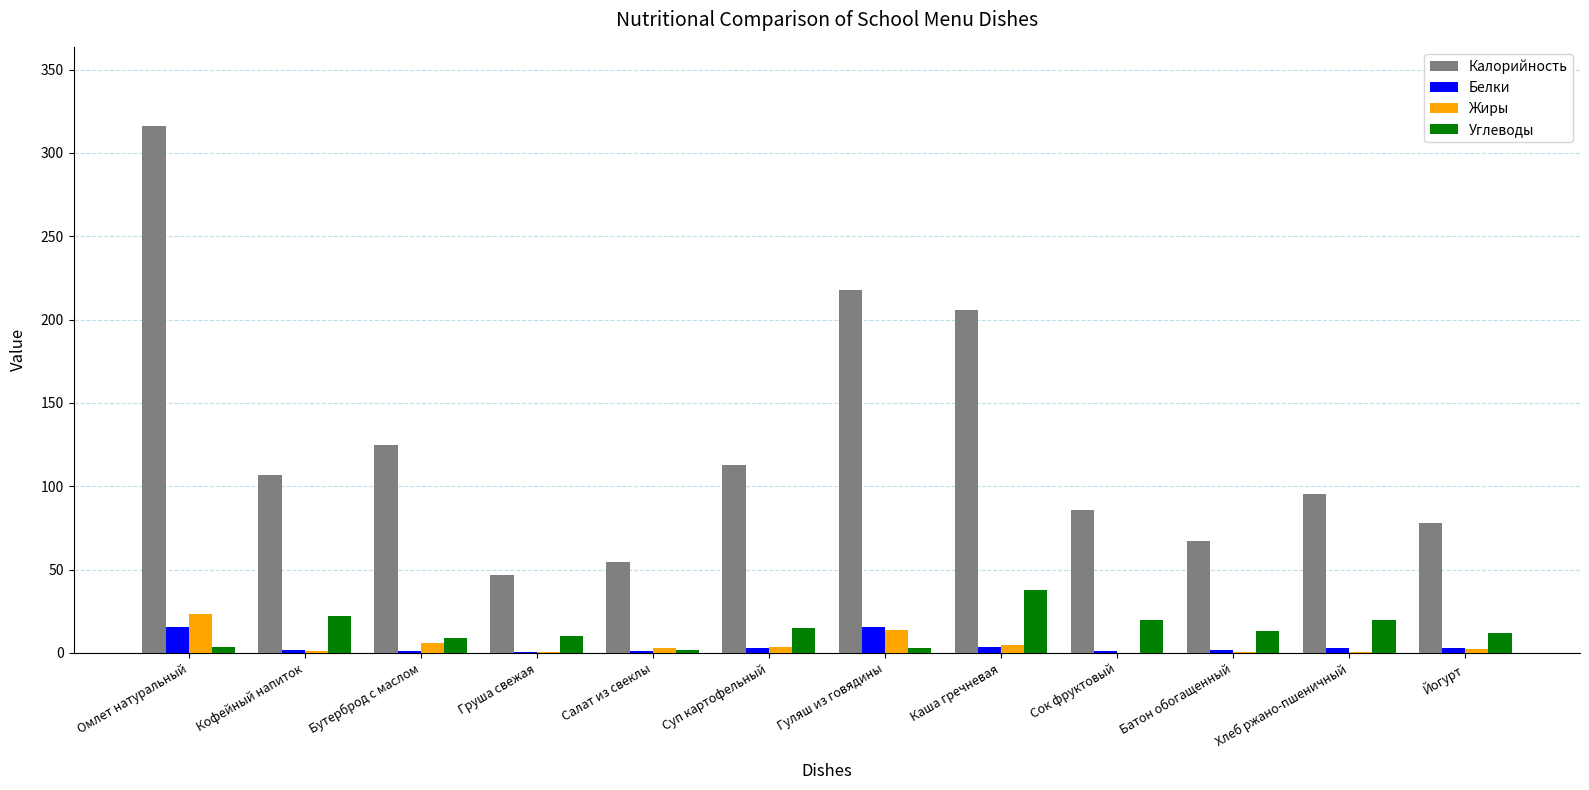

At which category is the sum across all series the highest?

Омлет натуральный